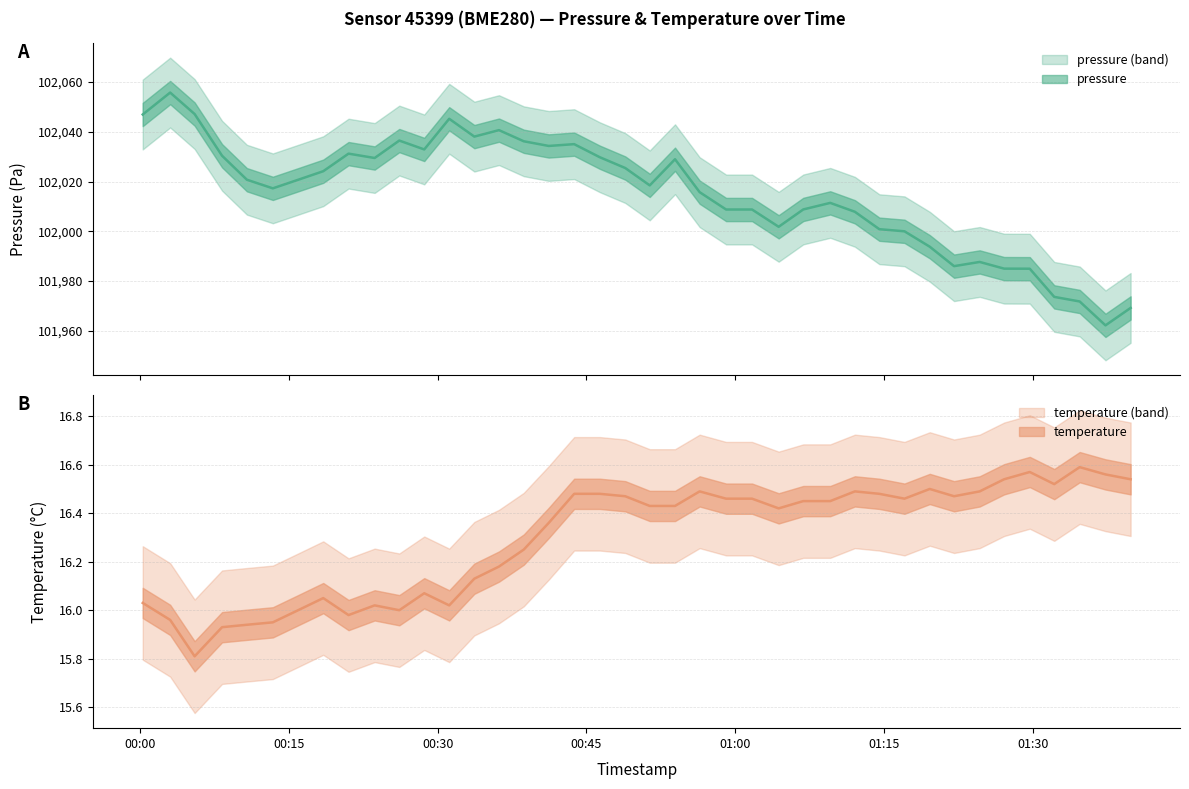

Reading left to right, extract all data points from this chart.

pressure: 102046.9	102055.7	102047.1	102030.3	102020.7	102017.2	102020.7	102024.1	102031.2	102029.4	102036.4	102032.9	102045.2	102038.0	102040.6	102036.2	102034.3	102035.0	102029.8	102025.4	102018.4	102028.9	102015.7	102008.8	102008.8	102001.8	102008.8	102011.4	102007.8	102000.8	102000.0	101993.8	101986.0	101987.7	101985.0	101985.0	101973.7	101971.8	101962.2	101969.2
temperature: 16.0	16.0	15.8	15.9	15.9	15.9	16.0	16.1	16.0	16.0	16.0	16.1	16.0	16.1	16.2	16.2	16.4	16.5	16.5	16.5	16.4	16.4	16.5	16.5	16.5	16.4	16.4	16.4	16.5	16.5	16.5	16.5	16.5	16.5	16.5	16.6	16.5	16.6	16.6	16.5